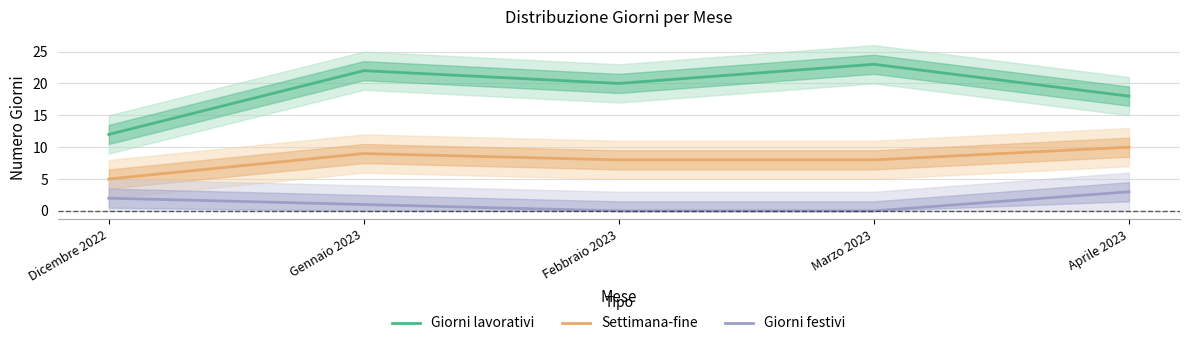

The Giorni festivi series shows 3 at Aprile 2023. True or false?

True